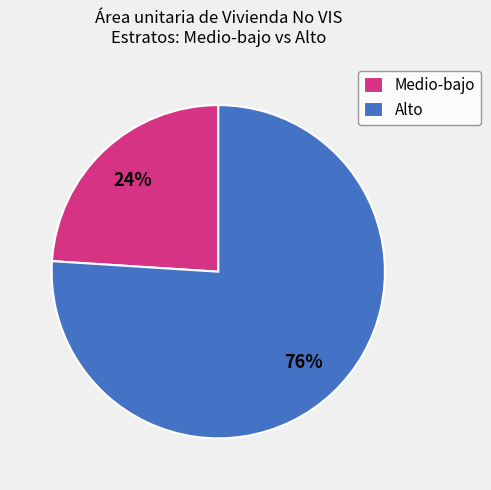

Which has a higher value, Alto or Medio-bajo?

Alto